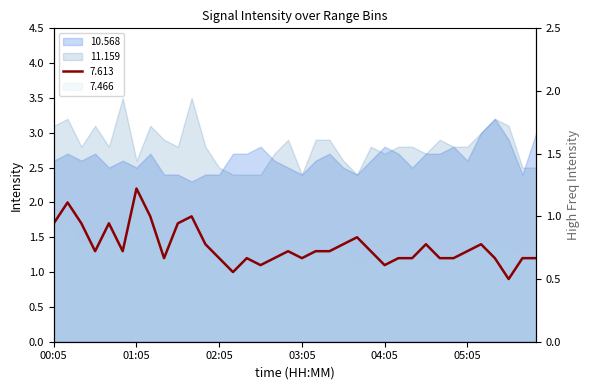

What is the highest value of the 7.613 series?

2.2